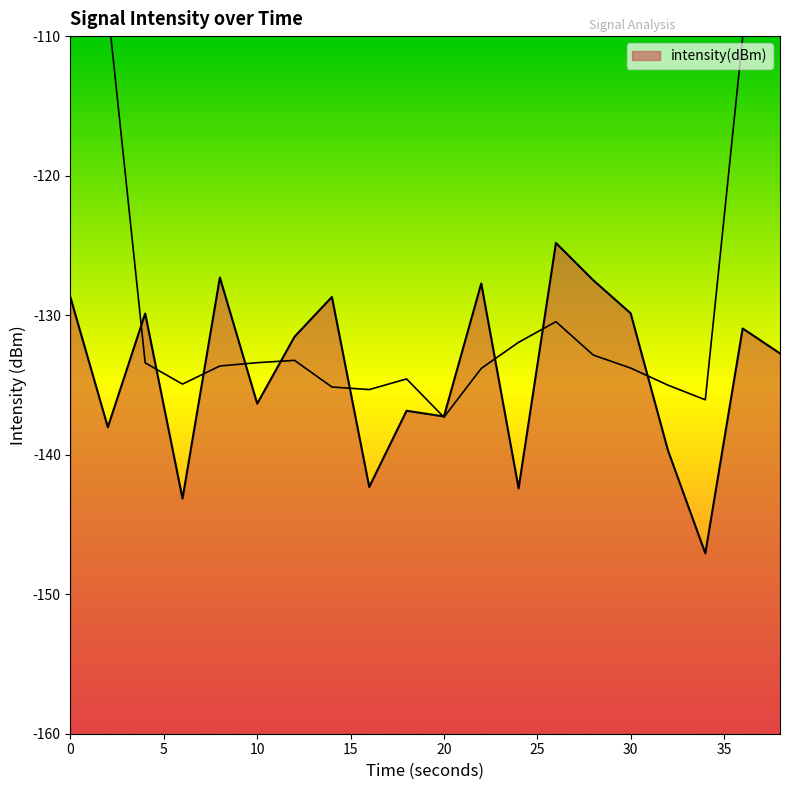

List the labels in order of value, largest first.

26, 8, 28, 22, 14, 0, 30, 4, 36, 12, 38, 10, 18, 20, 2, 32, 16, 24, 6, 34